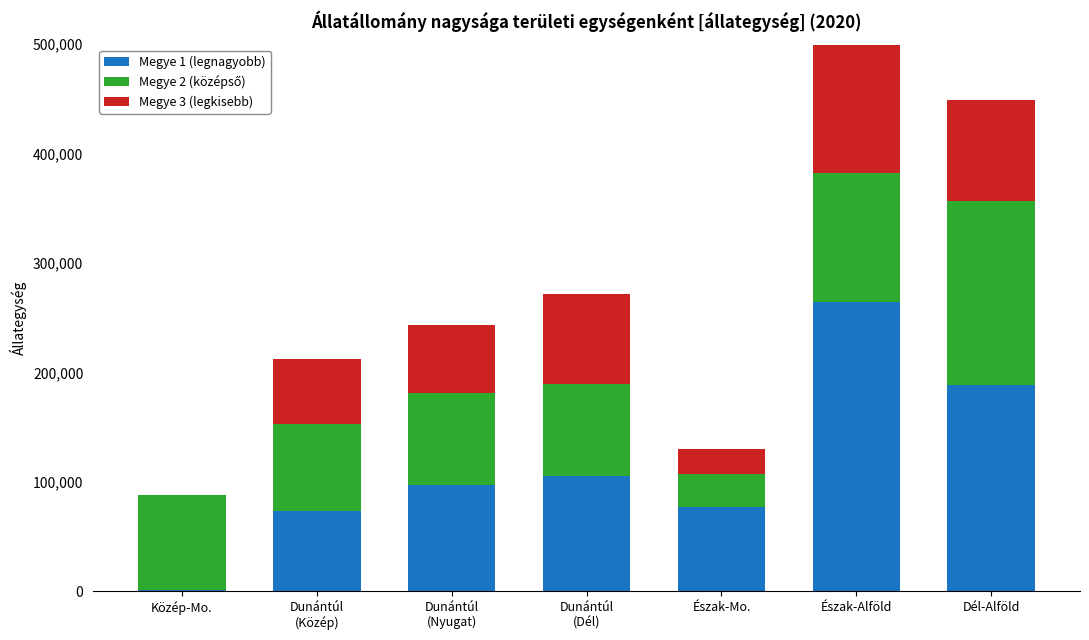

True or false: Megye 1 (legnagyobb) has a value of 76541 at Észak-Mo..

True